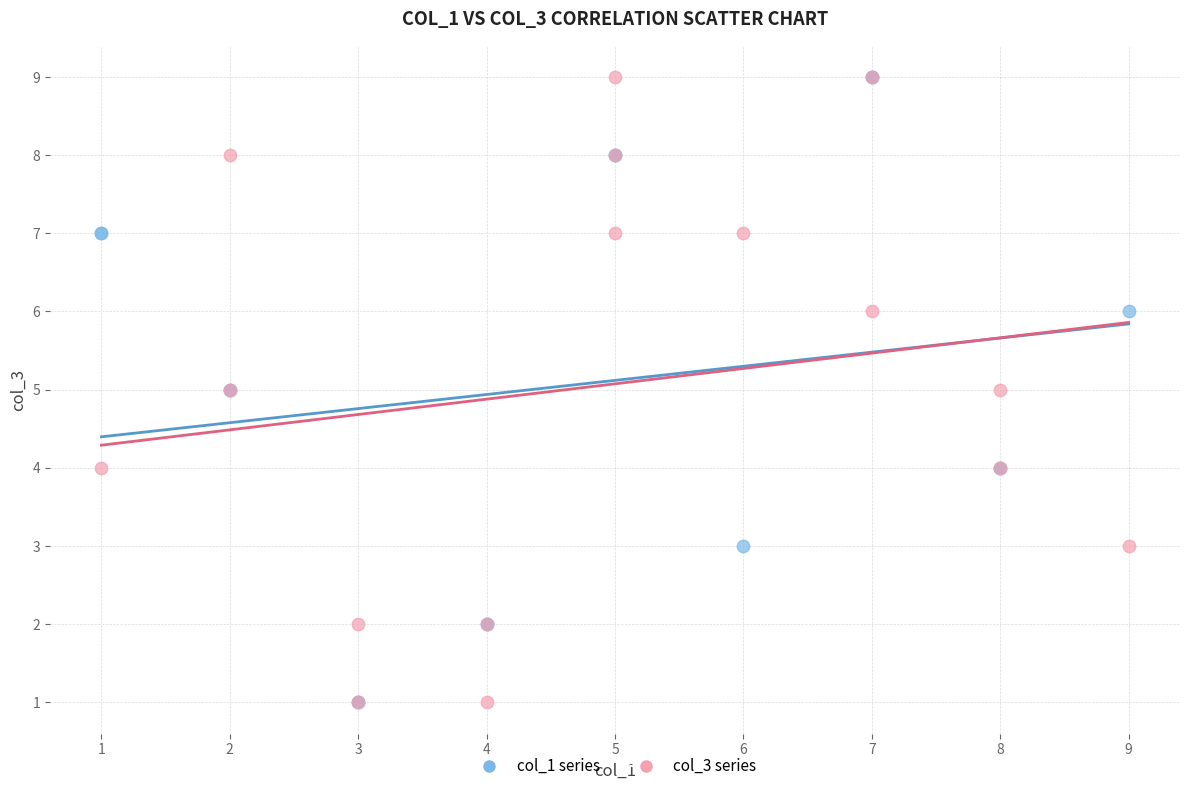

What are all the series names shown in the legend?

col_1 series, col_3 series